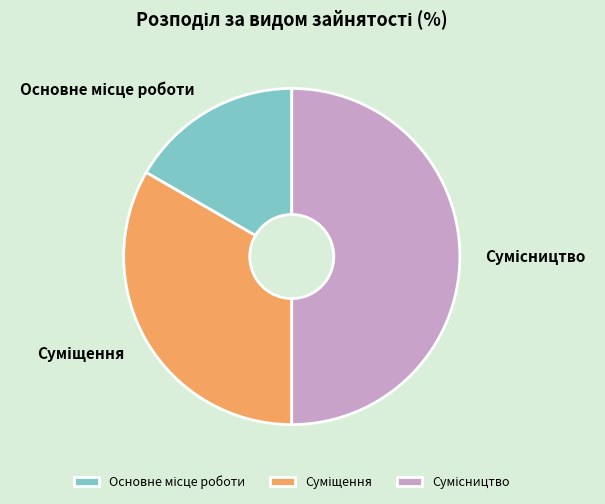

Does Суміщення account for over 50% of the chart?

No